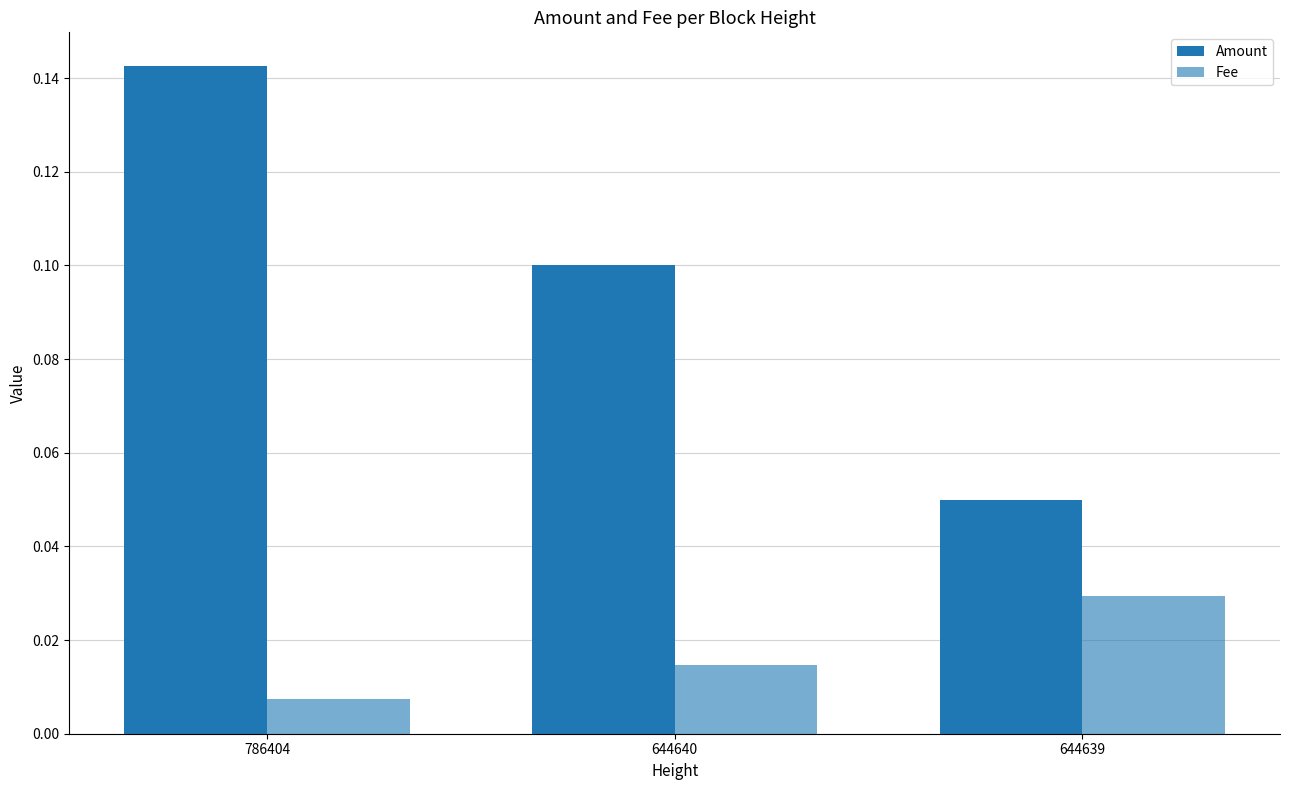

How many bars are there in each group?

2